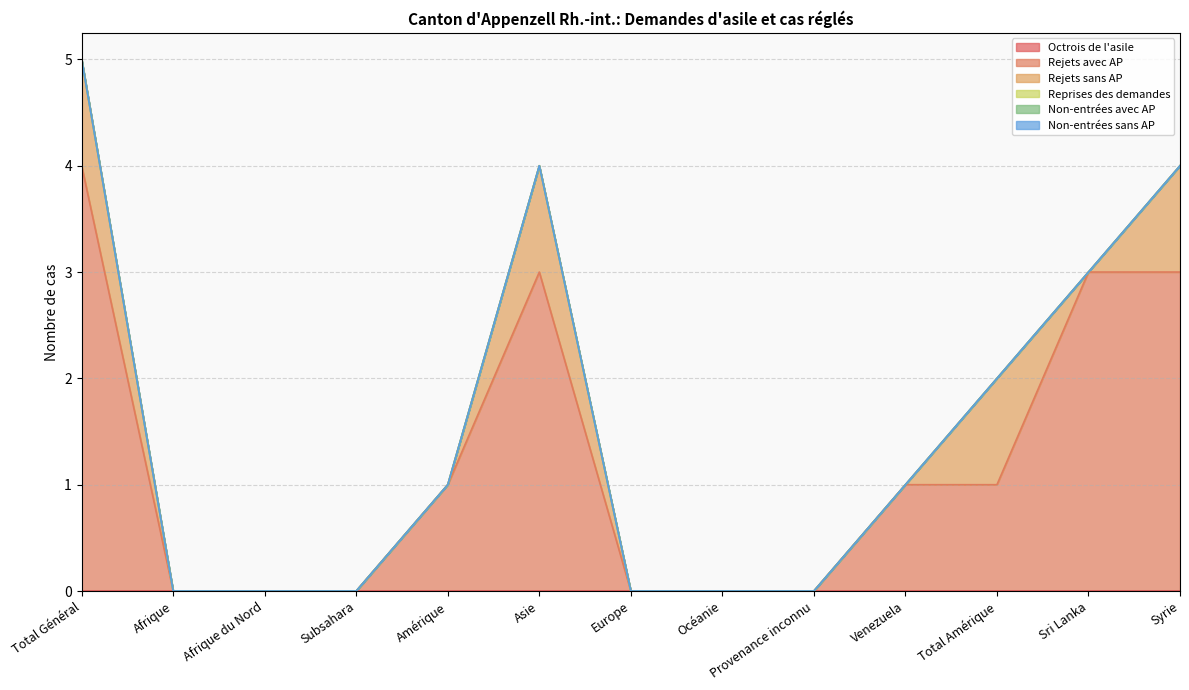

True or false: Non-entrées sans AP and Non-entrées avec AP cross at least once.

False